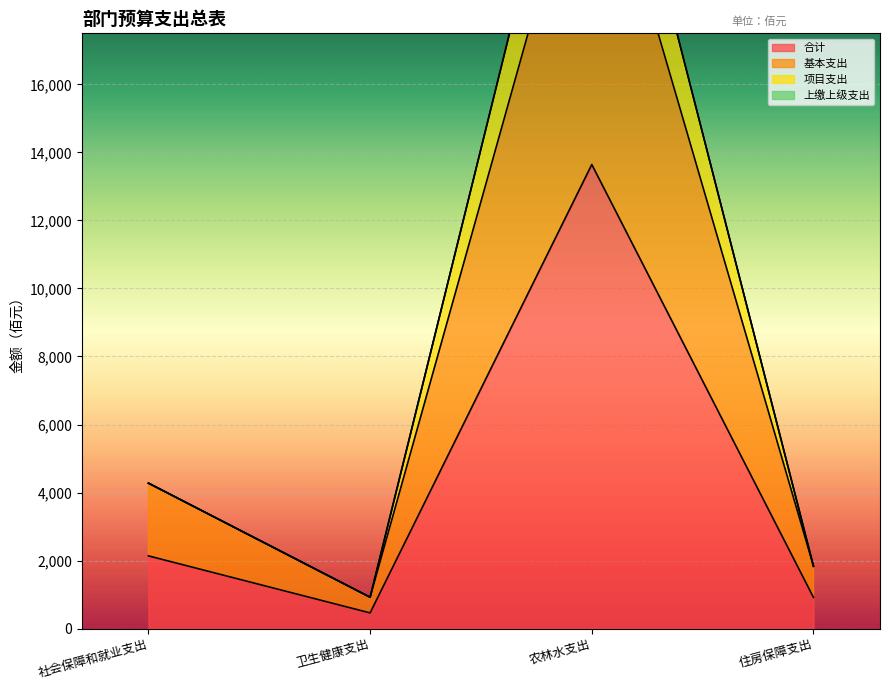

True or false: 项目支出 and 基本支出 intersect in this chart.

False